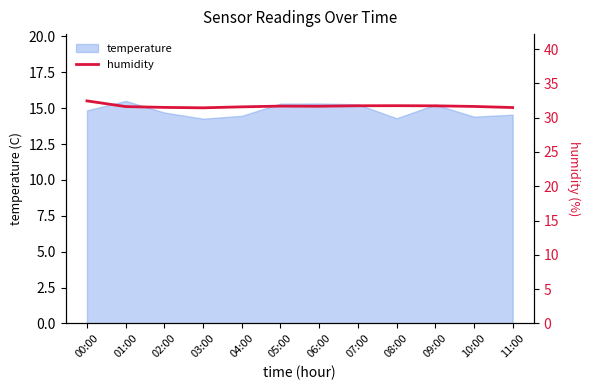

What is the lowest value of the temperature series?

14.3